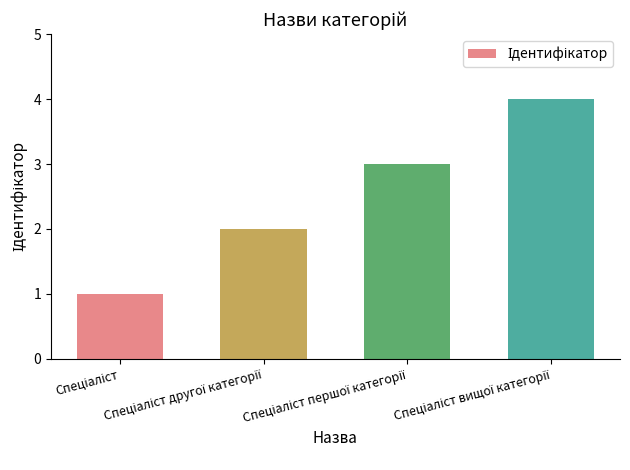

How many bars are there in total?

4